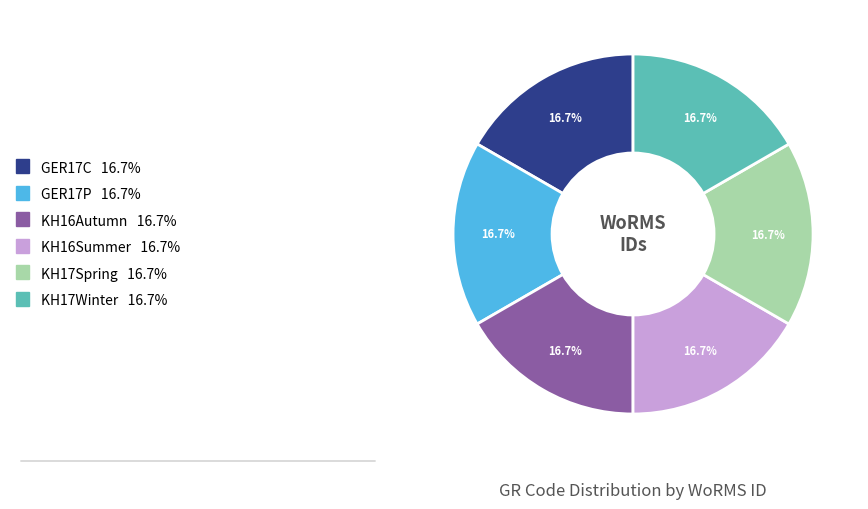

Is the sum of KH17Winter and GER17C greater than half?

No